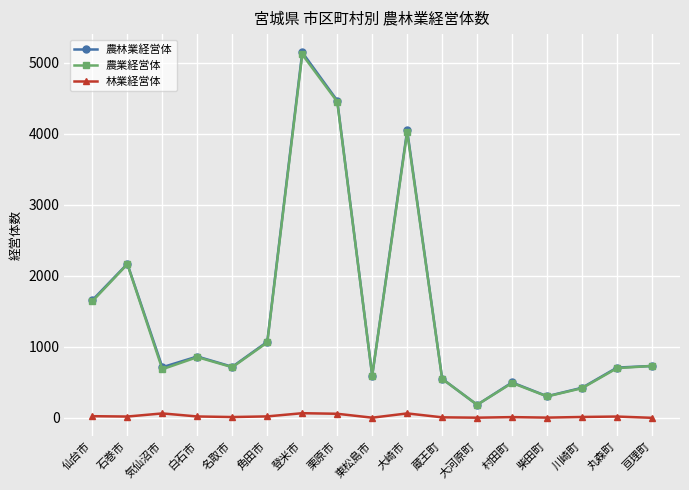

What is the label of the 12th point from the right?

角田市